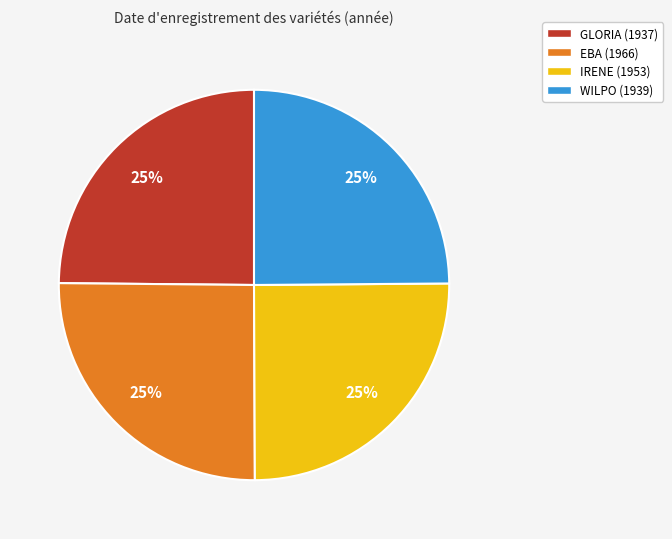

What is the ratio of the value at EBA (1966) to the value at IRENE (1953)?

1.0